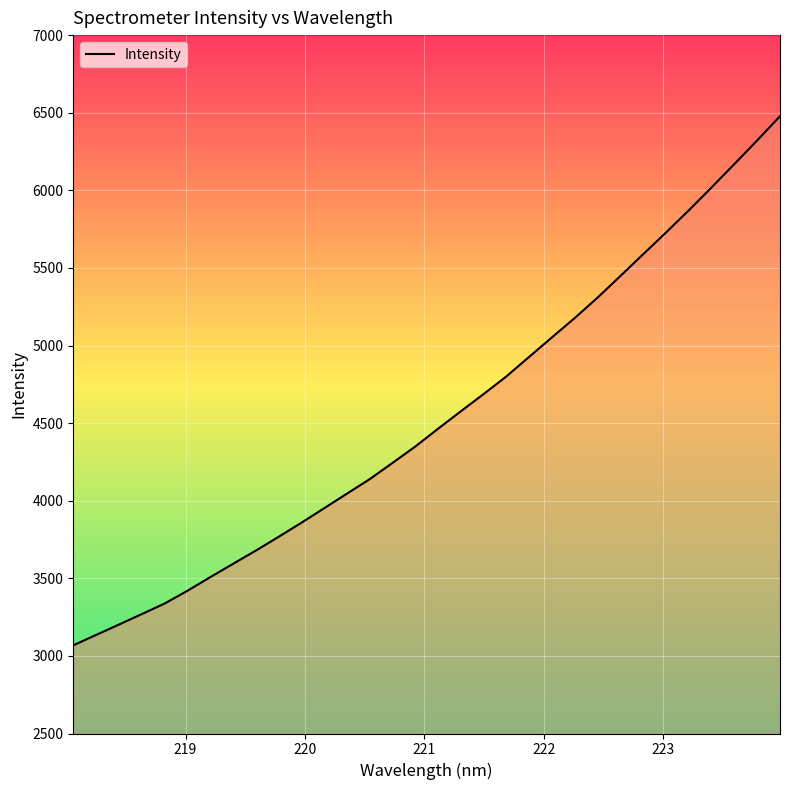

Is this an area chart (filled region under the line)?

No